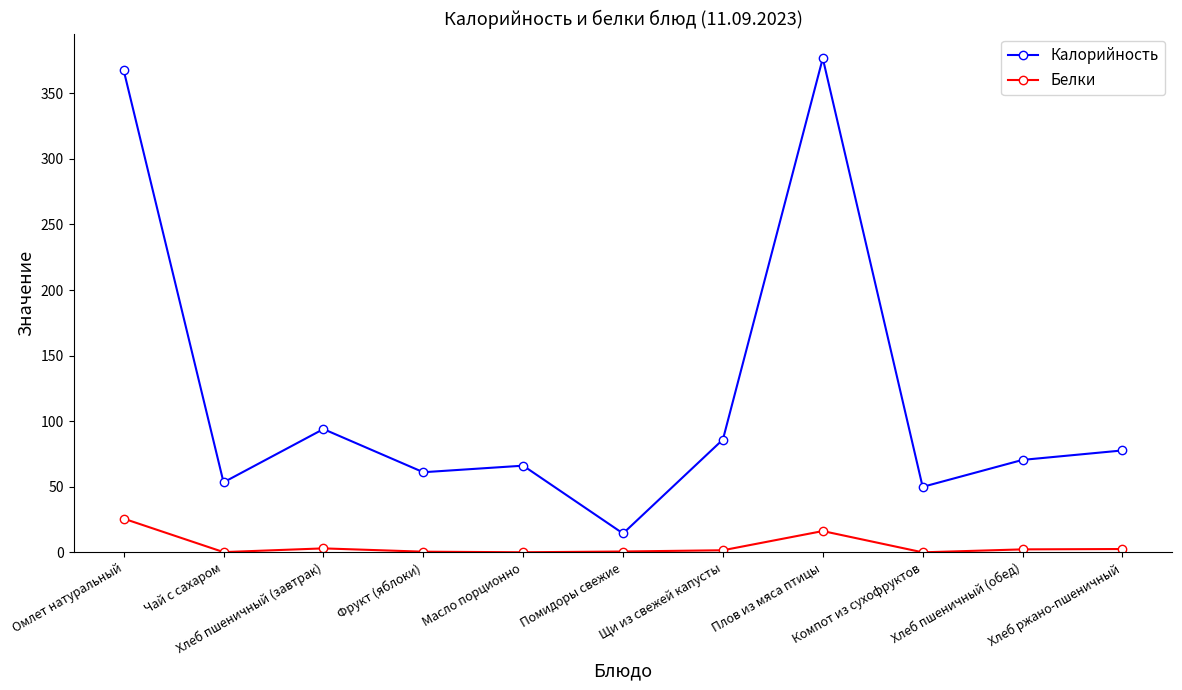

What is the difference between the maximum and minimum values in the Белки series?

25.7